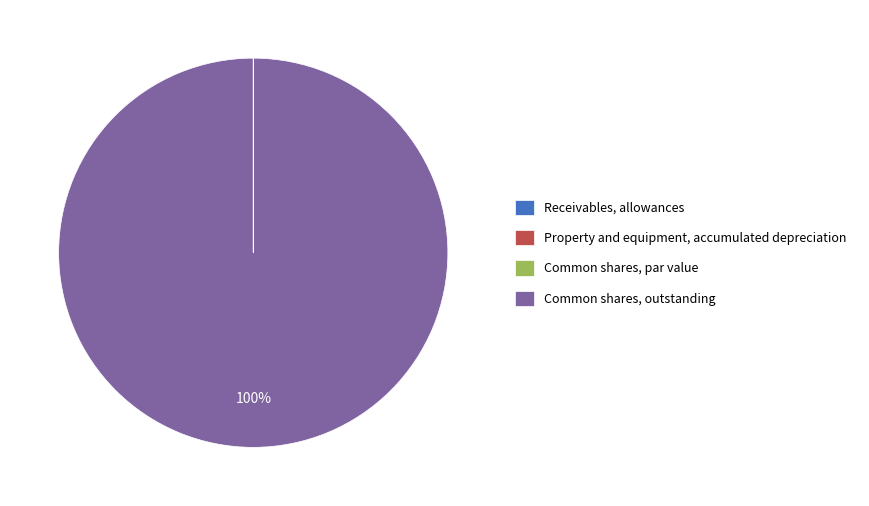

Which slice is the largest?

Common shares, outstanding